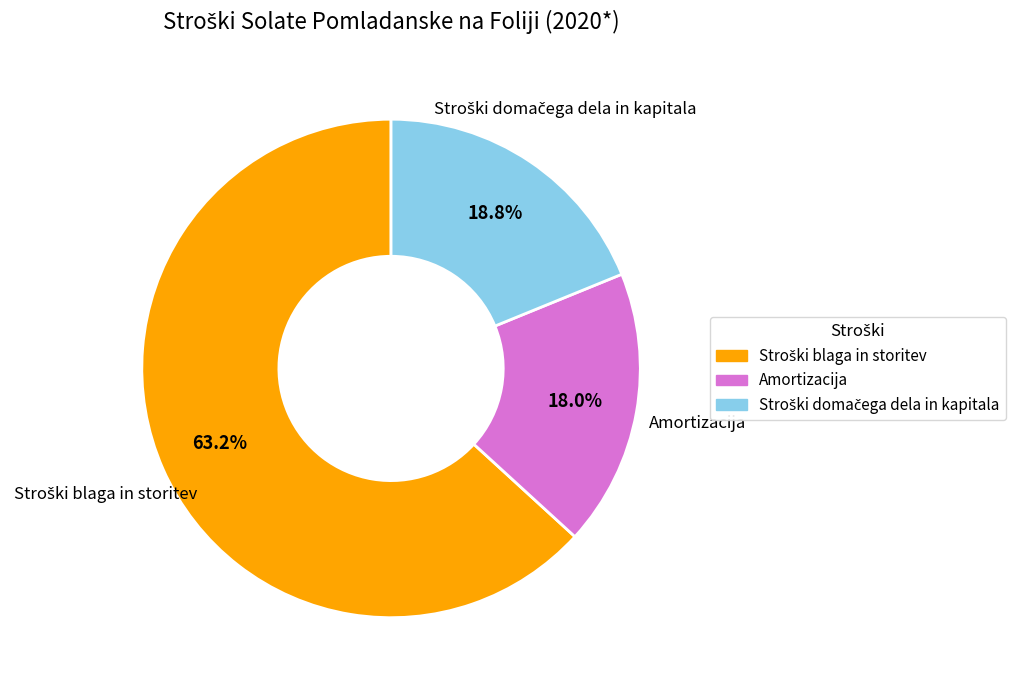

Which slice is the smallest?

Amortizacija